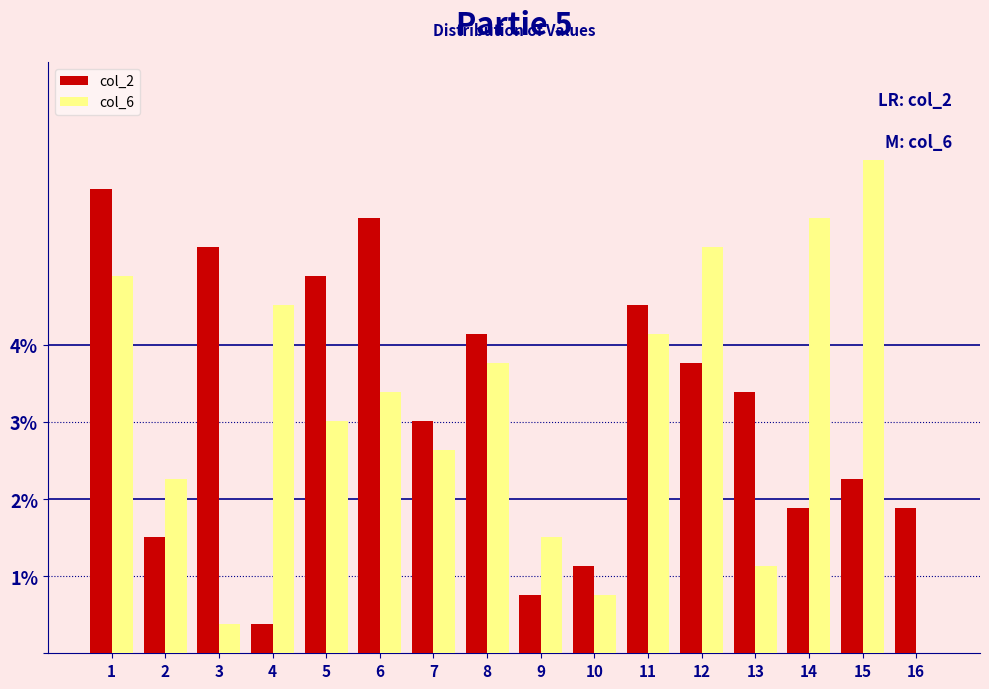

At which category does the chart reach its peak across all series?

15